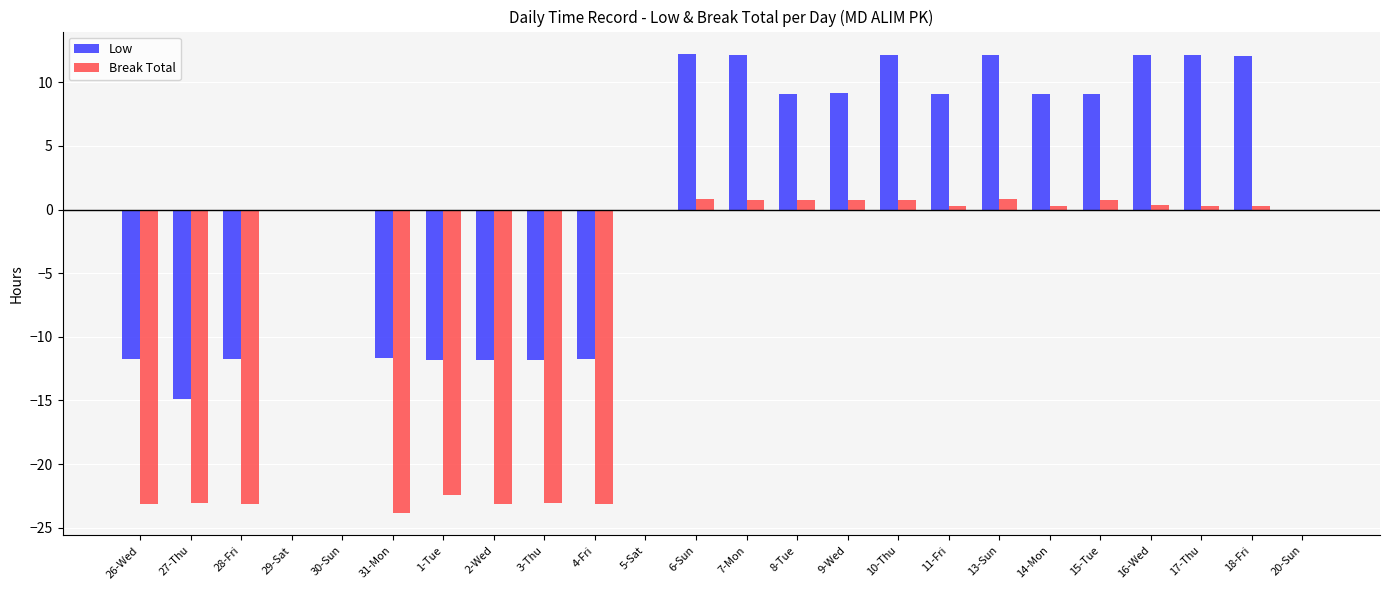

Is the value of Low at 4-Fri greater than the value of Break Total at 17-Thu?

No